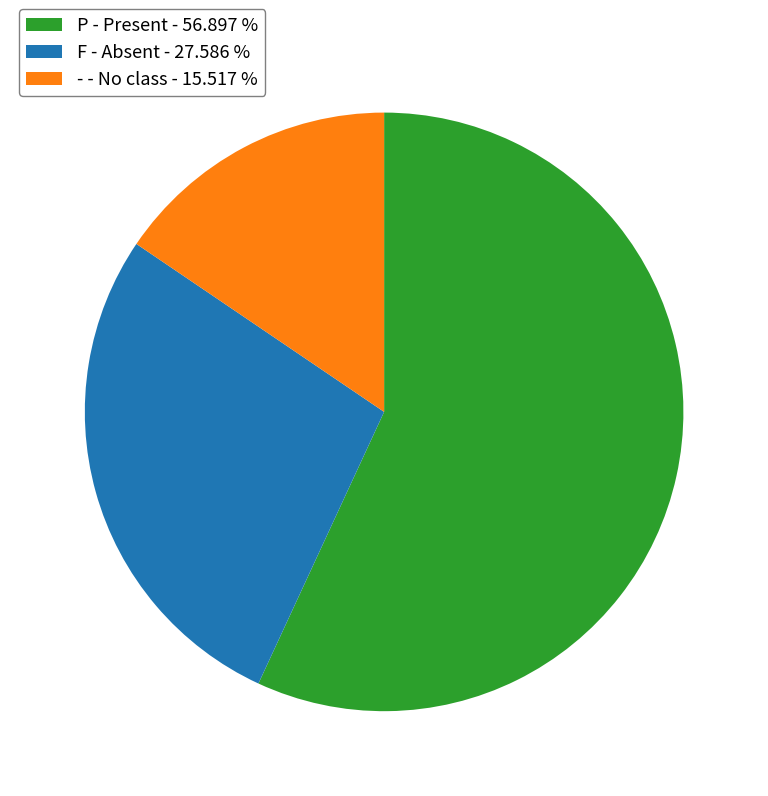

Do F - Absent - 27.586 % and - - No class - 15.517 % together represent more than half of the pie?

No